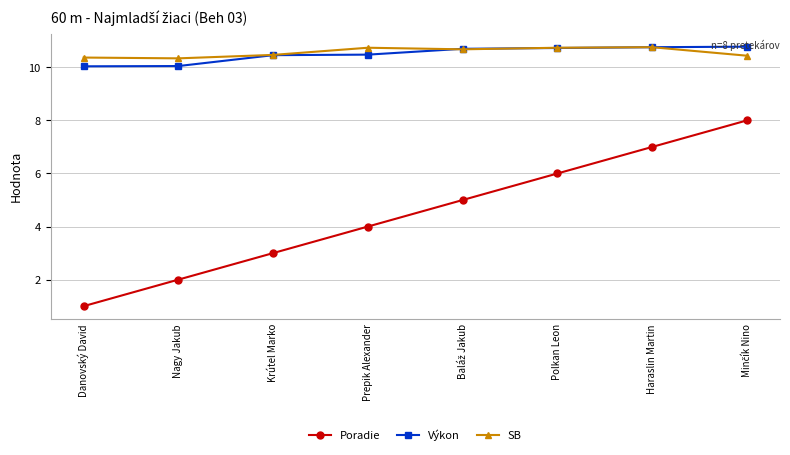

What is the maximum value shown in the chart?

10.8